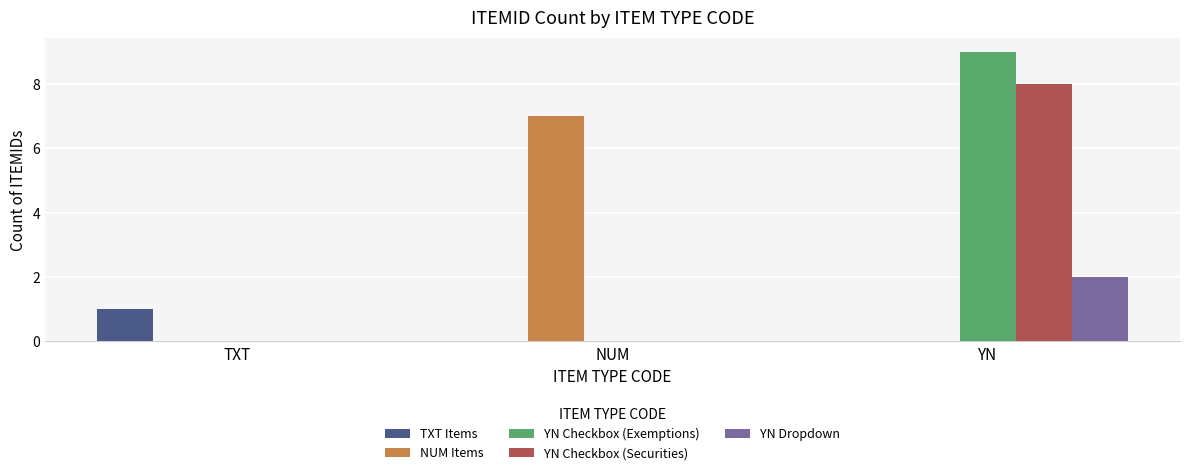

Reading left to right, extract all data points from this chart.

TXT Items: 1	0	0
NUM Items: 0	7	0
YN Checkbox (Exemptions): 0	0	9
YN Checkbox (Securities): 0	0	8
YN Dropdown: 0	0	2